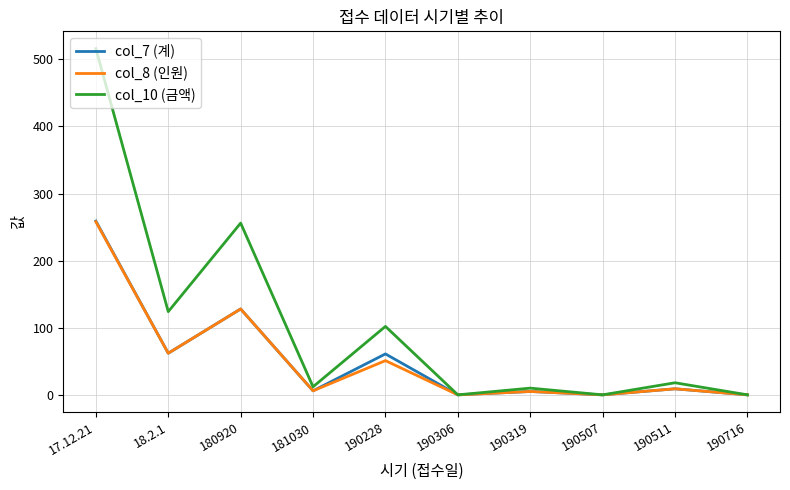

Where does the col_10 (금액) series first go above 18?

17.12.21